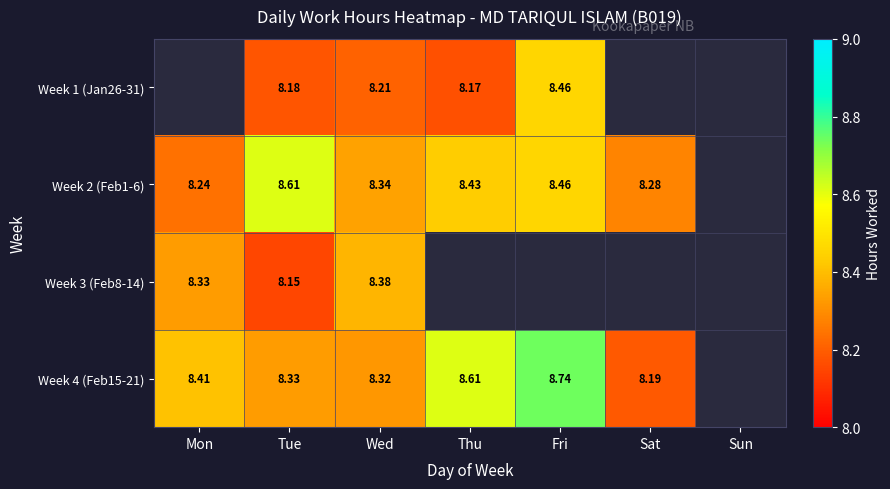

Where does the Week 1 (Jan26-31) series first go above 8?

Tue